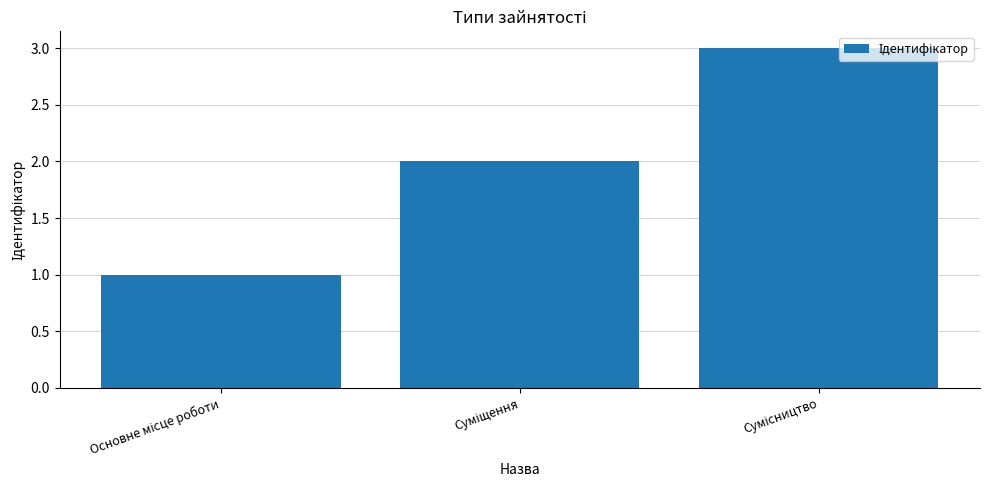

What is the sum of all values?

6